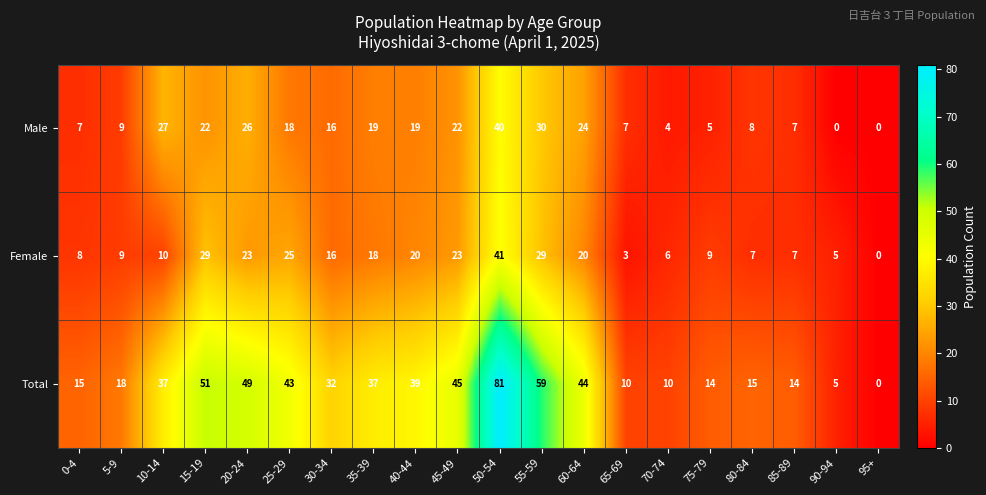

Which series has the largest range (max minus min)?

Total